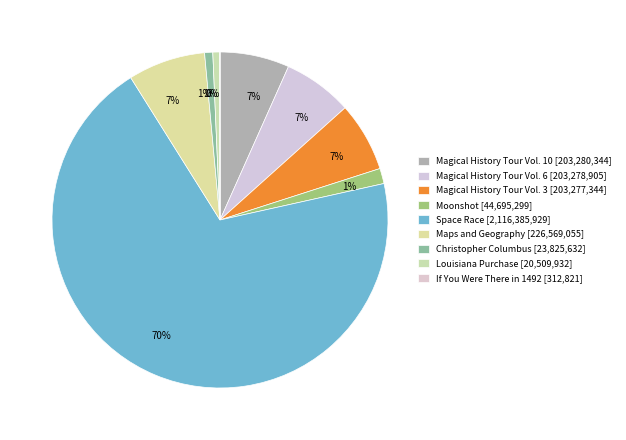

Rank the categories by value from highest to lowest.

Space Race, Maps and Geography, Magical History Tour Vol. 10, Magical History Tour Vol. 6, Magical History Tour Vol. 3, Moonshot, Christopher Columbus, Louisiana Purchase, If You Were There in 1492